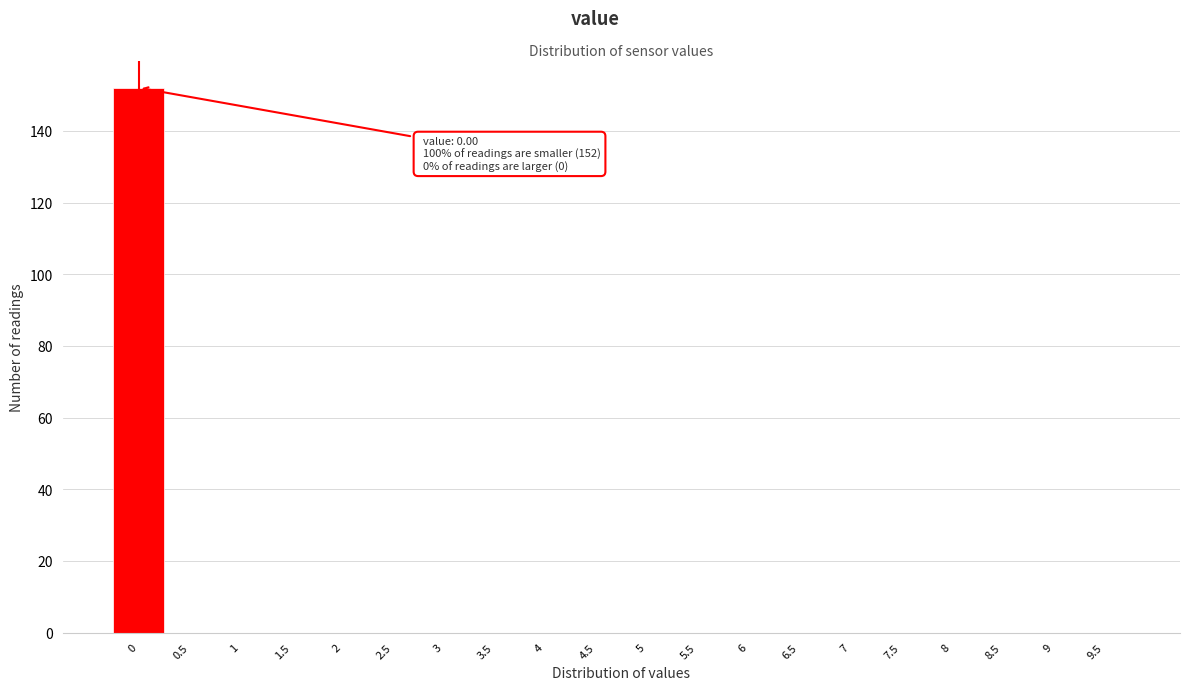

Reading left to right, transcribe all the data shown in this chart.

0=152	0.5=0	1=0	1.5=0	2=0	2.5=0	3=0	3.5=0	4=0	4.5=0	5=0	5.5=0	6=0	6.5=0	7=0	7.5=0	8=0	8.5=0	9=0	9.5=0